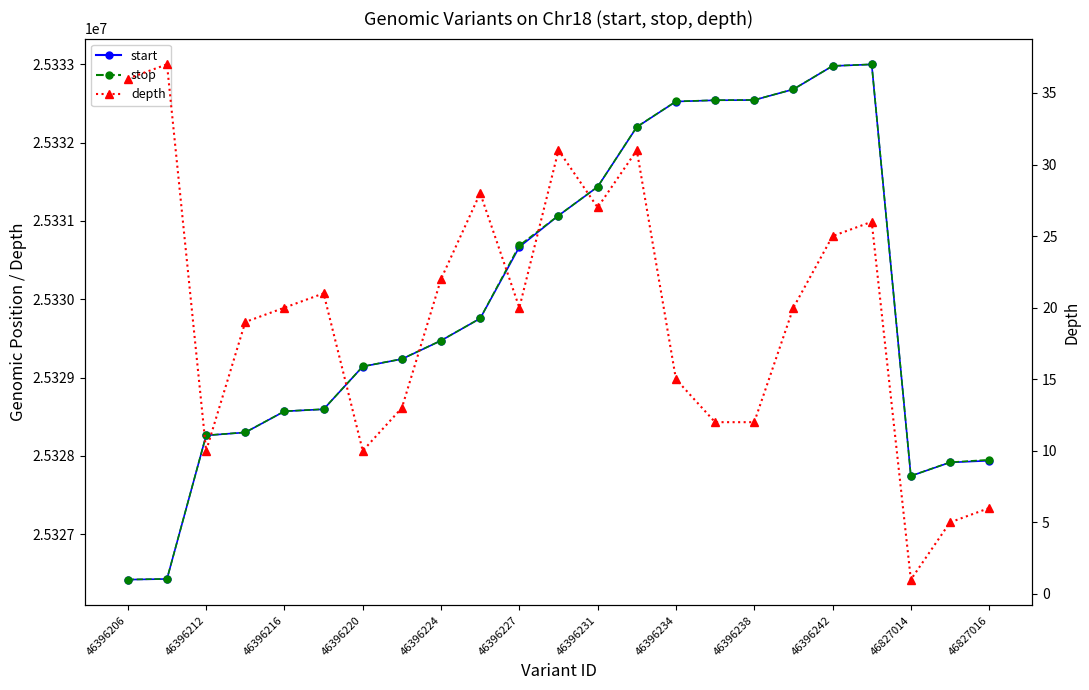

At which category does start reach its first local peak?

19